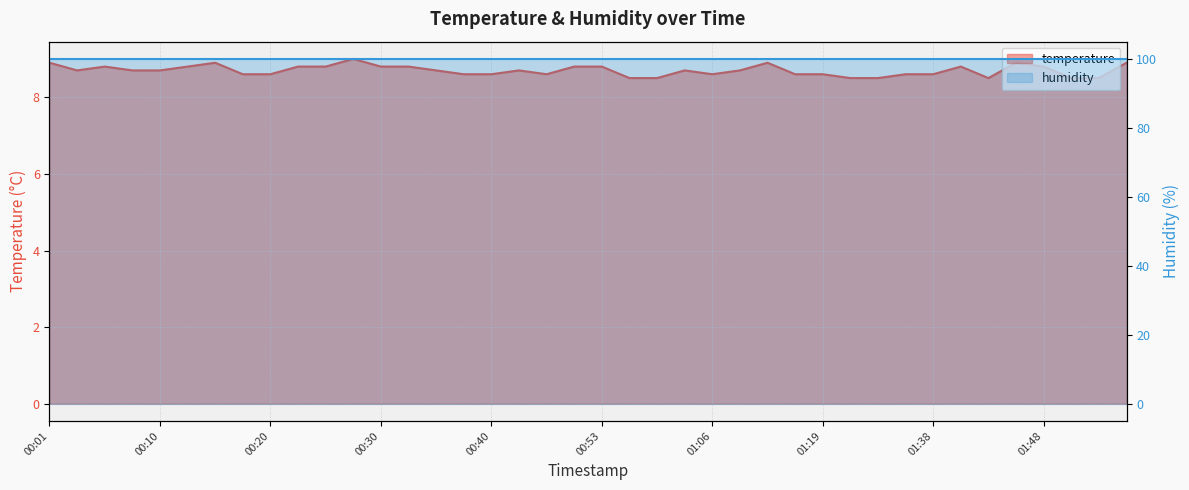

Reading left to right, what are all the values shown in this chart?

8.9	8.7	8.8	8.7	8.7	8.8	8.9	8.6	8.6	8.8	8.8	9.0	8.8	8.8	8.7	8.6	8.6	8.7	8.6	8.8	8.8	8.5	8.5	8.7	8.6	8.7	8.9	8.6	8.6	8.5	8.5	8.6	8.6	8.8	8.5	8.9	8.8	8.5	8.5	8.9